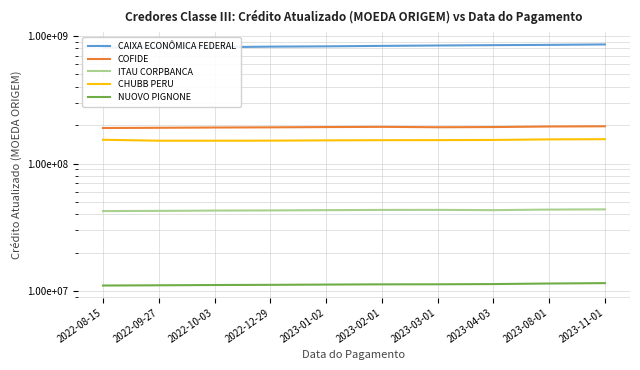

True or false: ITAU CORPBANCA has more than 2 points higher than both neighbors.

False